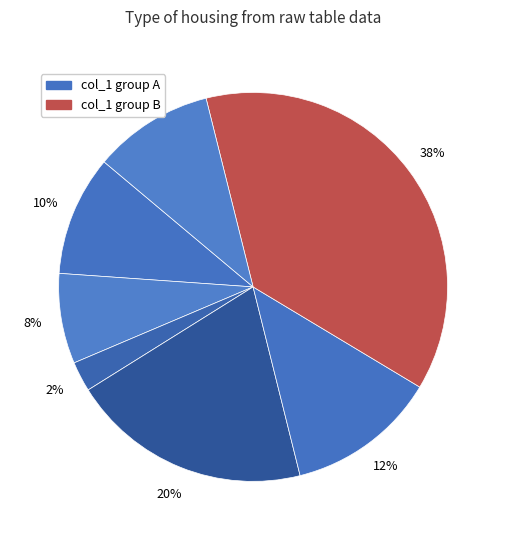

How many segments does this pie chart have?

7